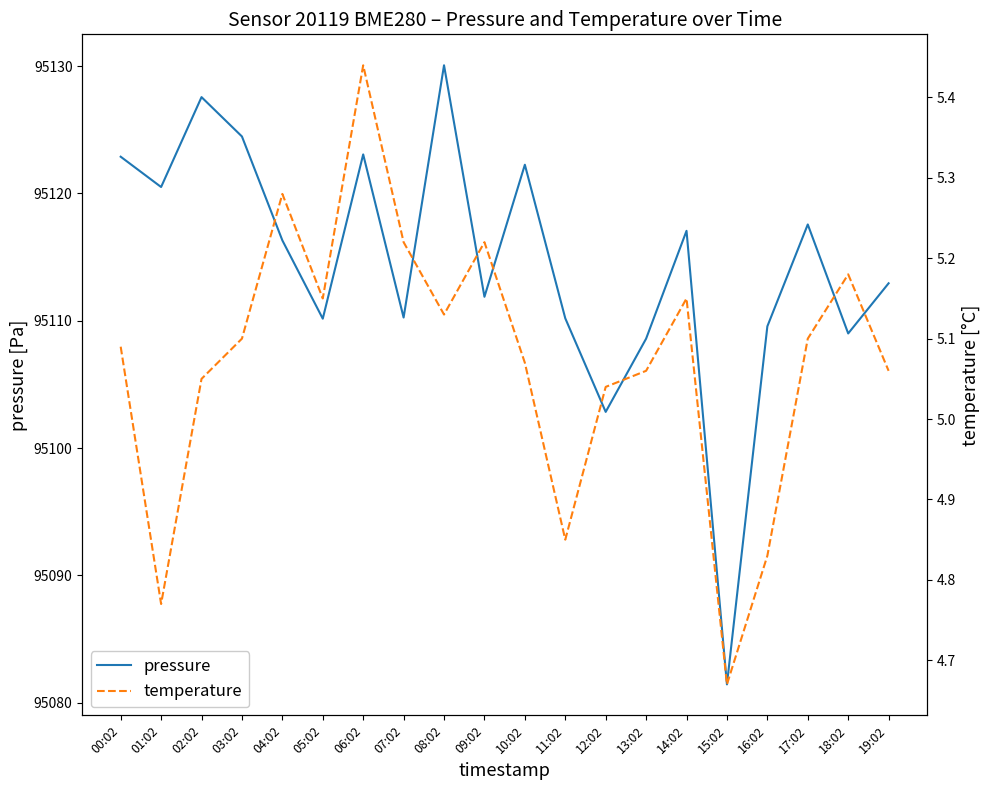

True or false: pressure and temperature cross at least once.

False